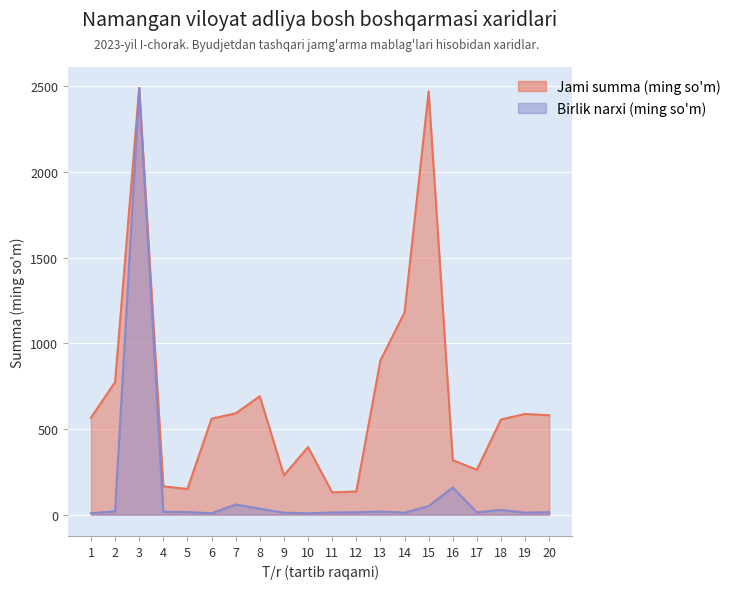

What is the difference between the maximum and minimum values in the Birlik narxi (so'm) series?

2482.1